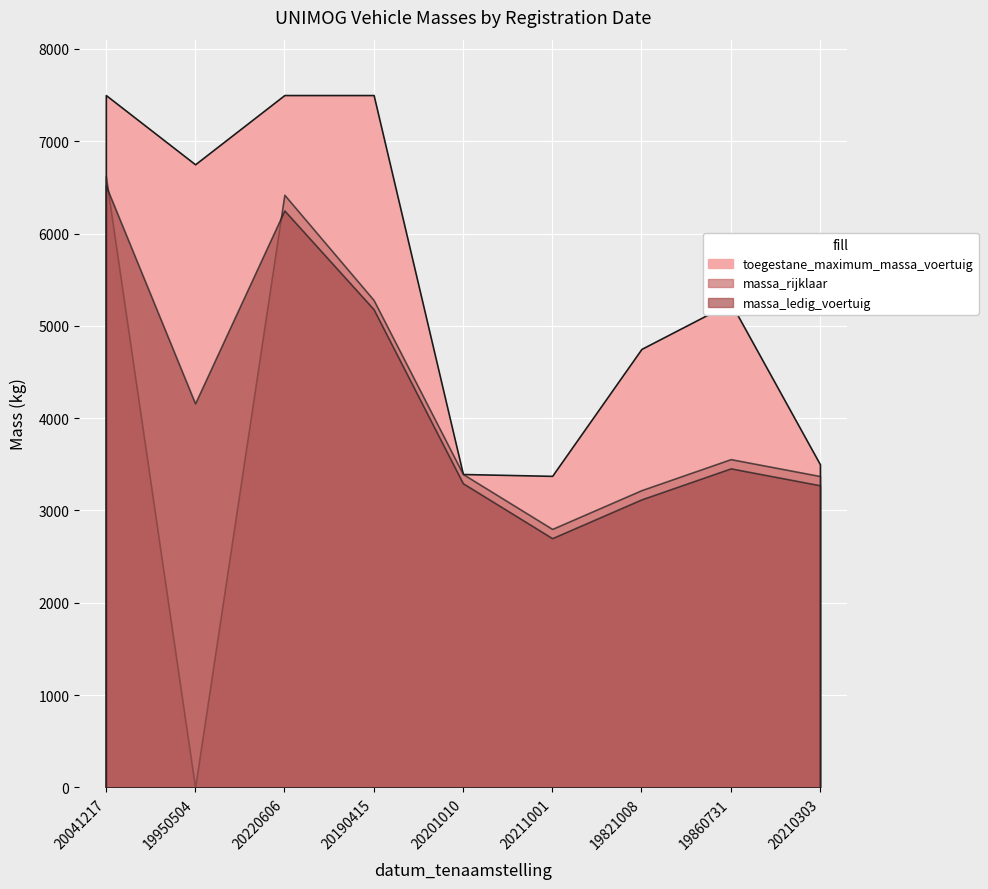

Reading left to right, what are all the values shown in this chart?

massa_ledig_voertuig: 20041217=6520	19950504=4160	20220606=6250	20190415=5180	20201010=3295	20211001=2700	19821008=3120	19860731=3456	20210303=3273
massa_rijklaar: 20041217=6620	19950504=0	20220606=6420	20190415=5280	20201010=3395	20211001=2800	19821008=3220	19860731=3556	20210303=3373
toegestane_maximum_massa_voertuig: 20041217=7500	19950504=6750	20220606=7500	20190415=7500	20201010=3395	20211001=3375	19821008=4750	19860731=5250	20210303=3500